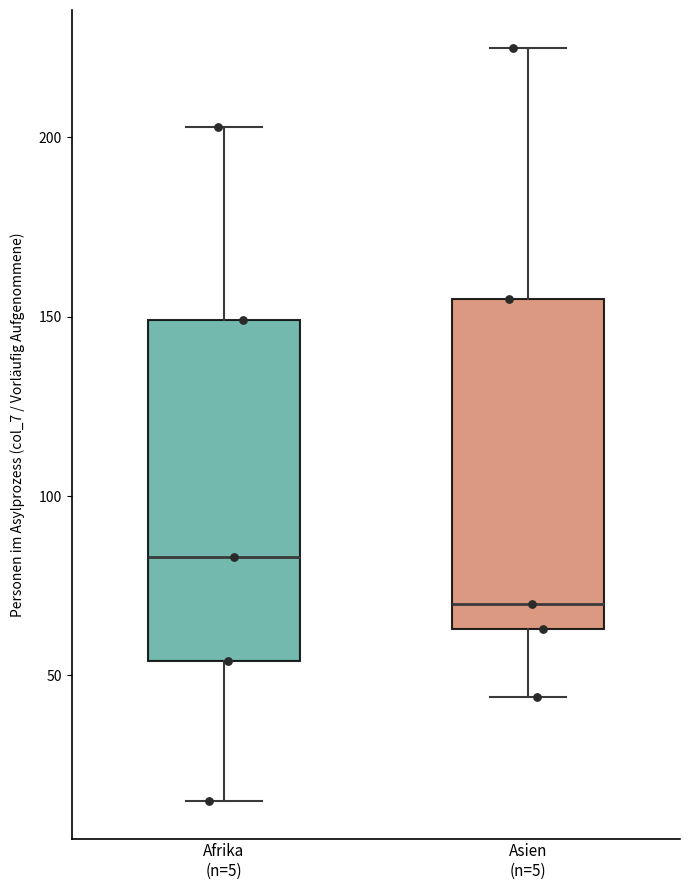

Reading left to right, transcribe this box plot: for each box, give where its median line is, the range the box spans, and where its two whiskers end, as read against the y-axis. The values are not printed on the chart, so give them approximately, as read against the axis.

Afrika (n=5): median 85, box 55 to 150, whiskers 15 to 205
Asien (n=5): median 70, box 65 to 155, whiskers 45 to 225